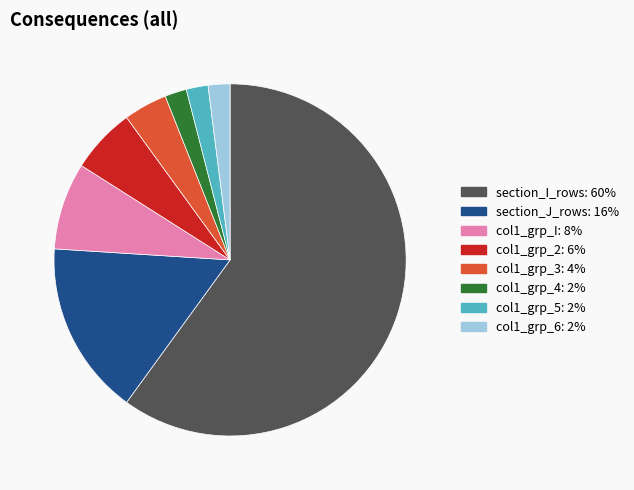

Is it true that col1_grp_2: 6% is 1% of the pie?

False